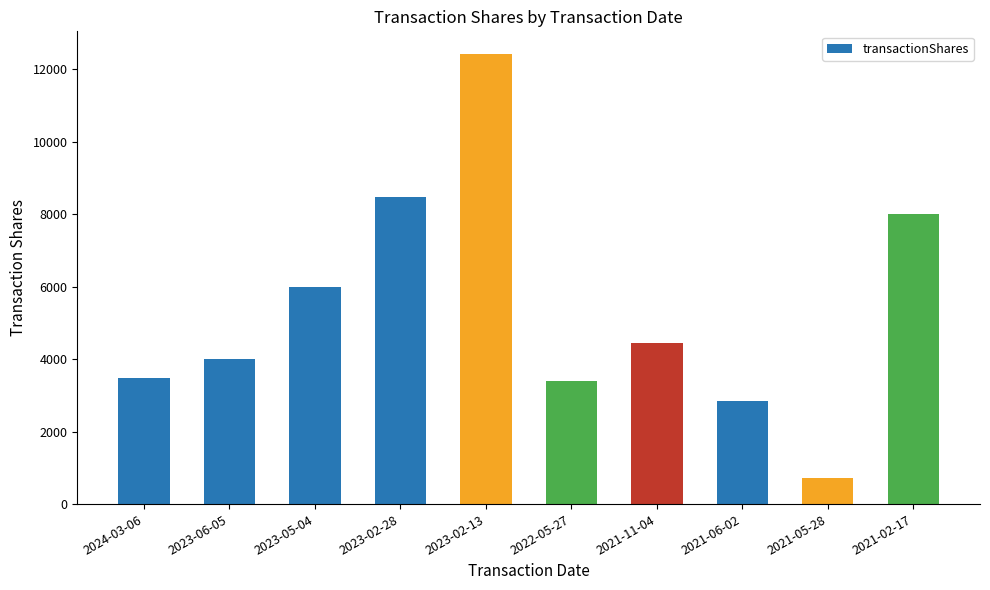

What is the difference between the values at 2021-11-04 and 2021-06-02?

1622